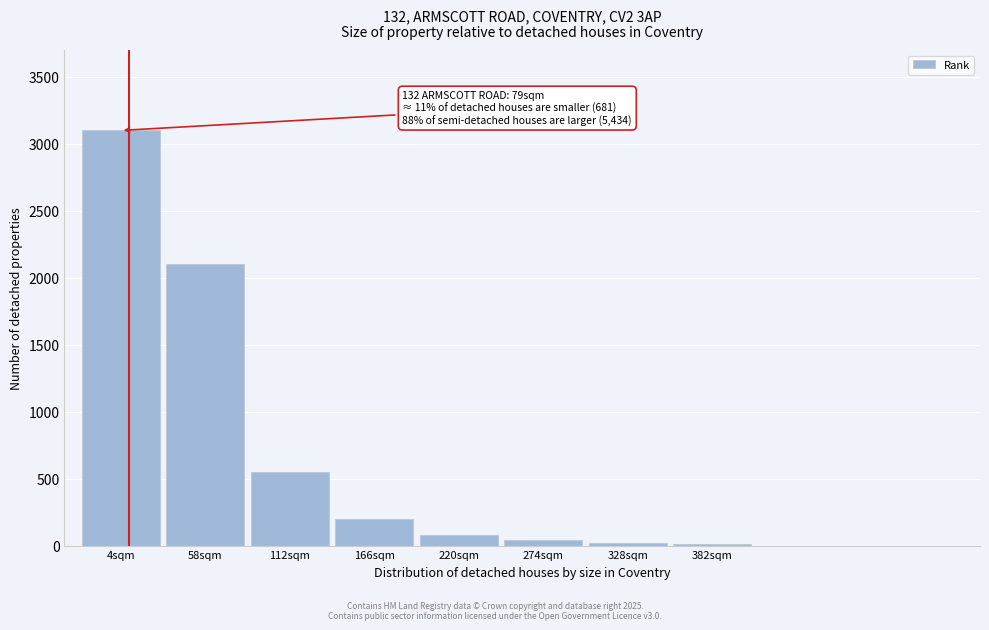

Is it true that the value at 112sqm is 550?

True